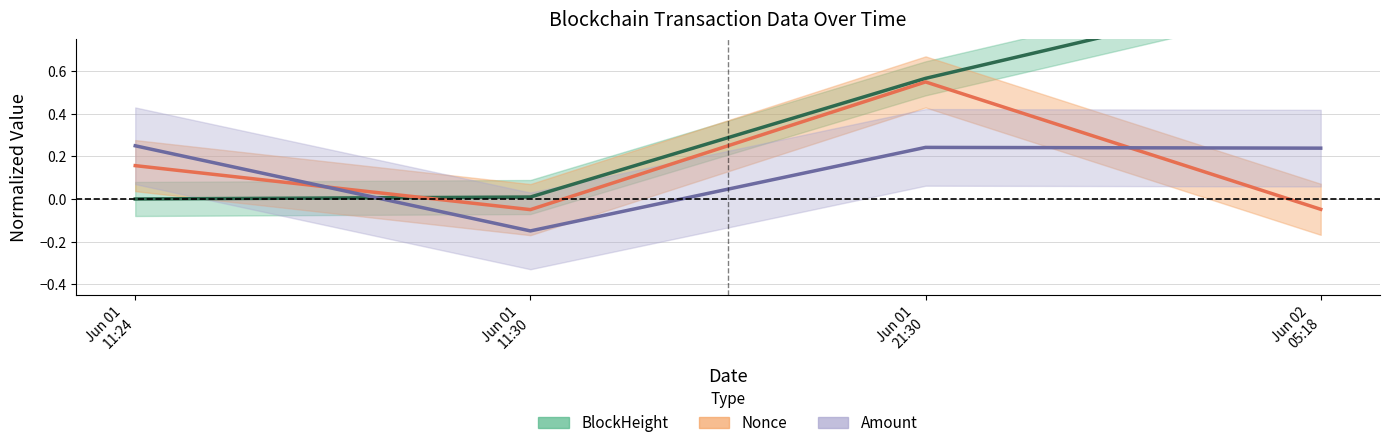

How many lines are shown in the chart?

3